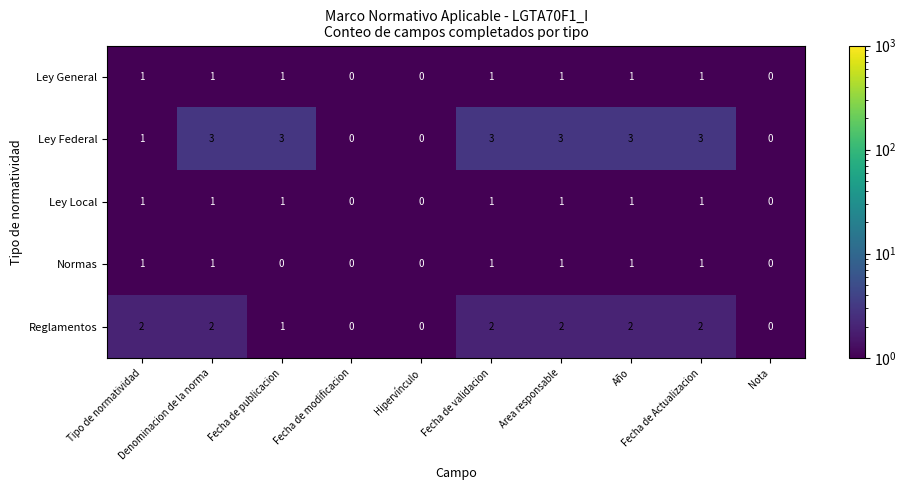

What is the sum of all Ley Local values?

7